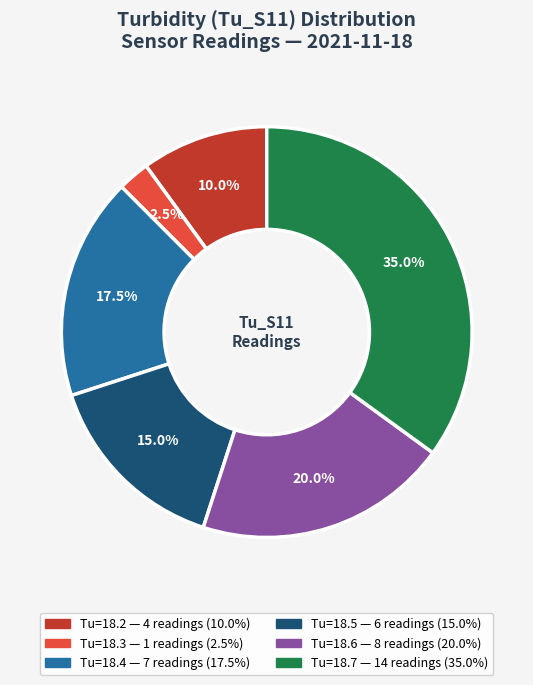

Does any single category account for the majority?

No